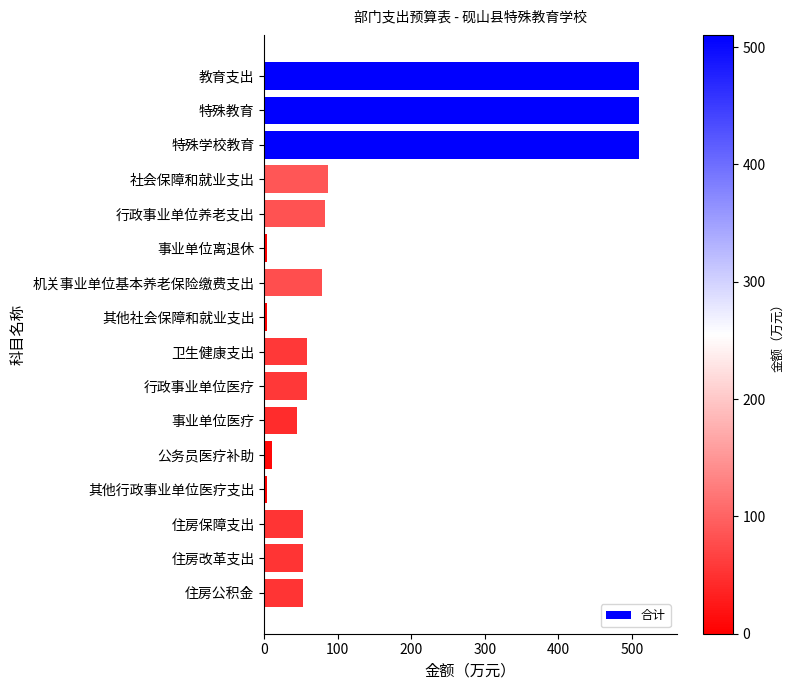

What is the maximum value shown in the chart?

510.3